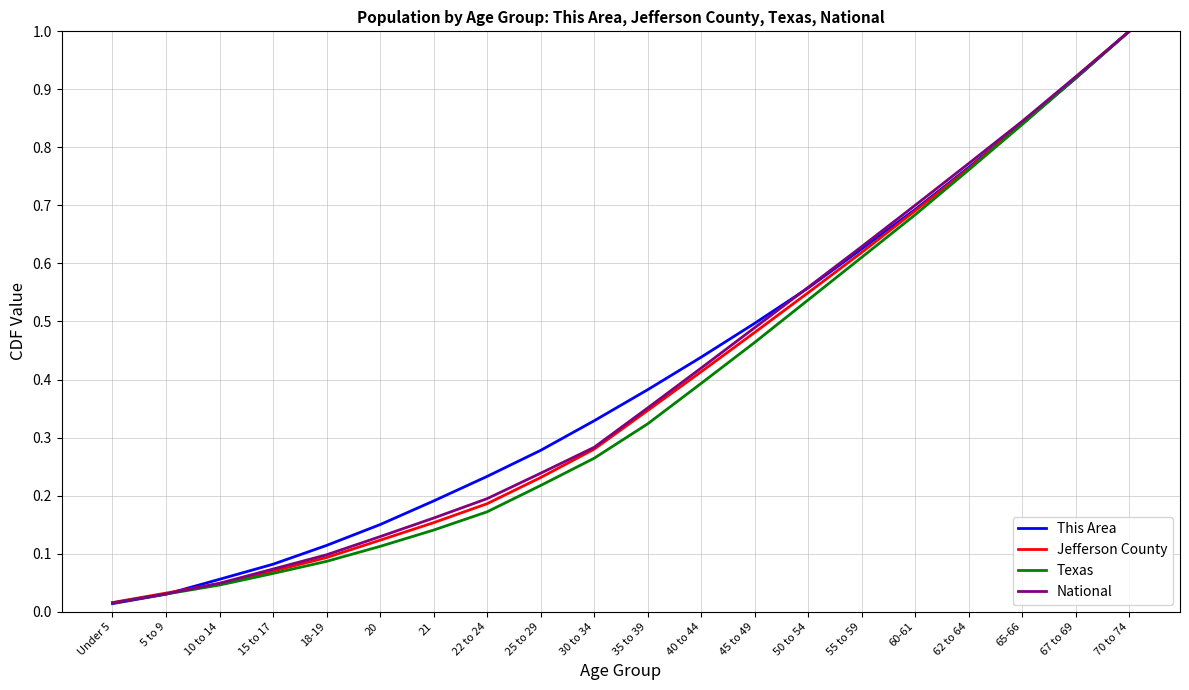

The value of National at 67 to 69 is 0.4. True or false?

False